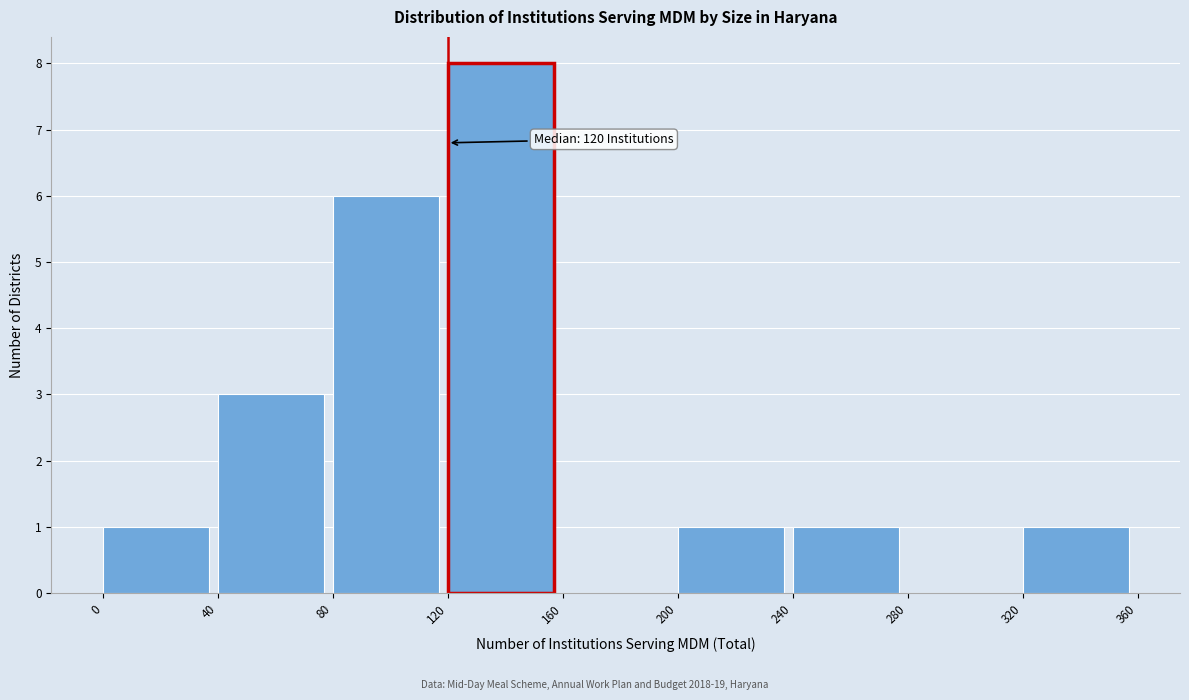

Which range on the x-axis has the tallest bar?

120 to 160